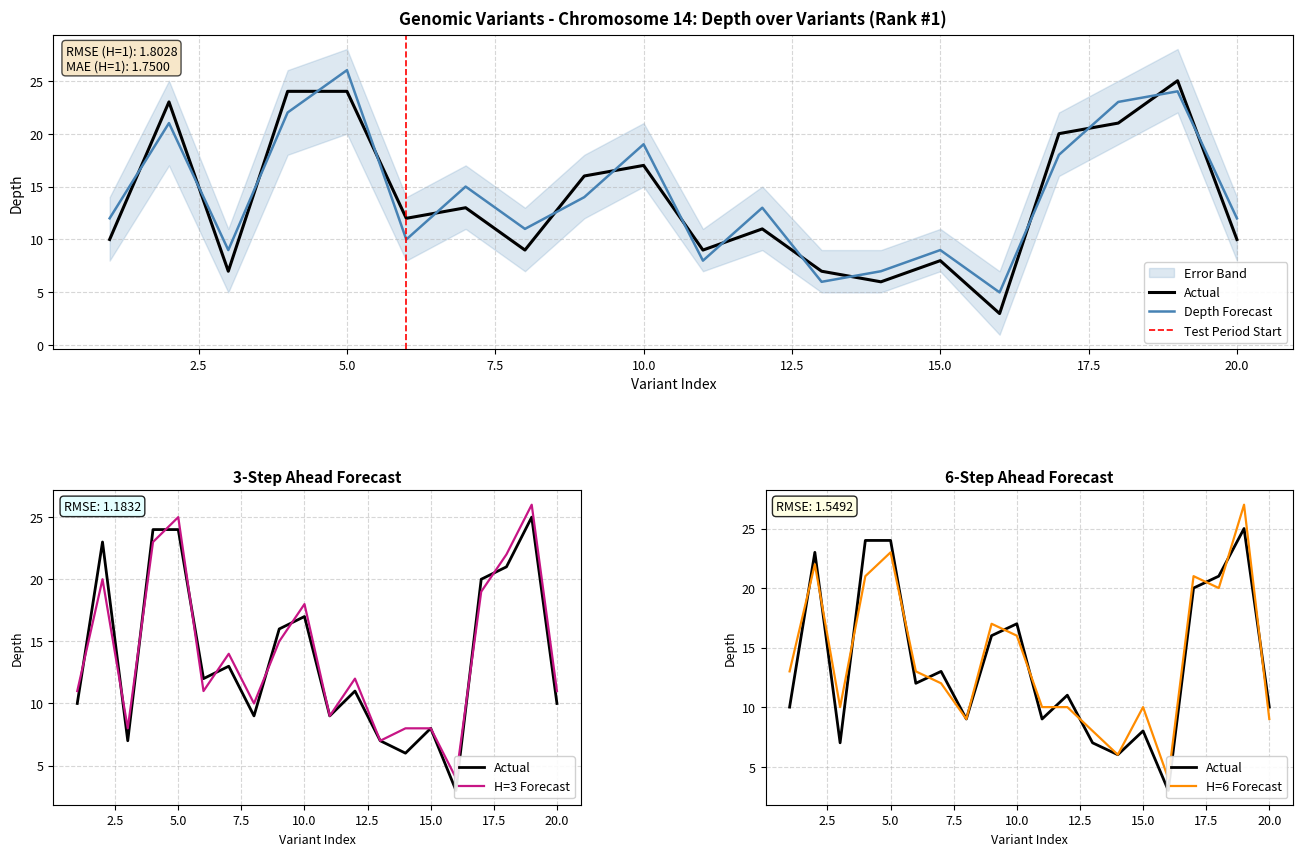

At which label does depth_forecast reach its peak?

5